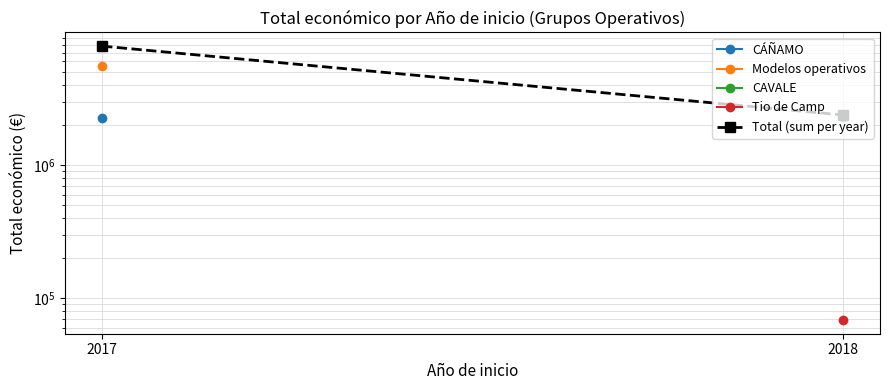

Count the values in the range 2378801 to 7825076.

2